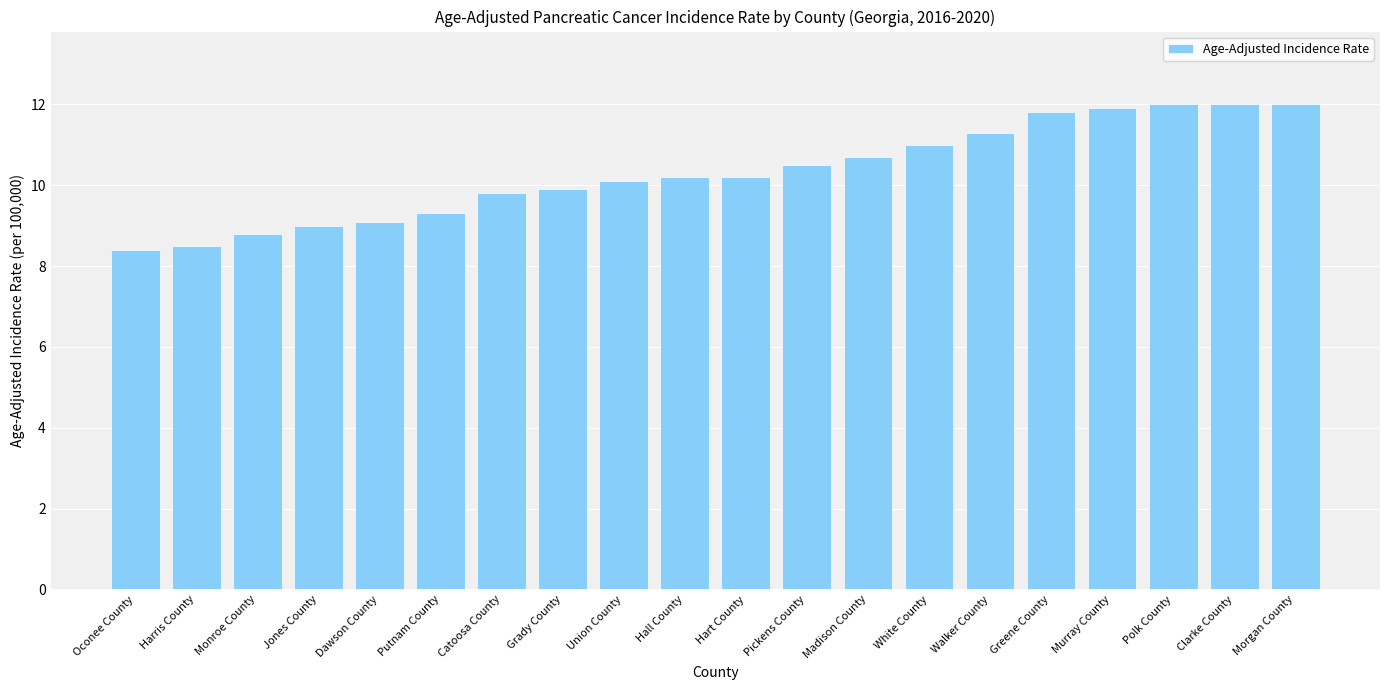

What is the smallest value displayed?

8.4